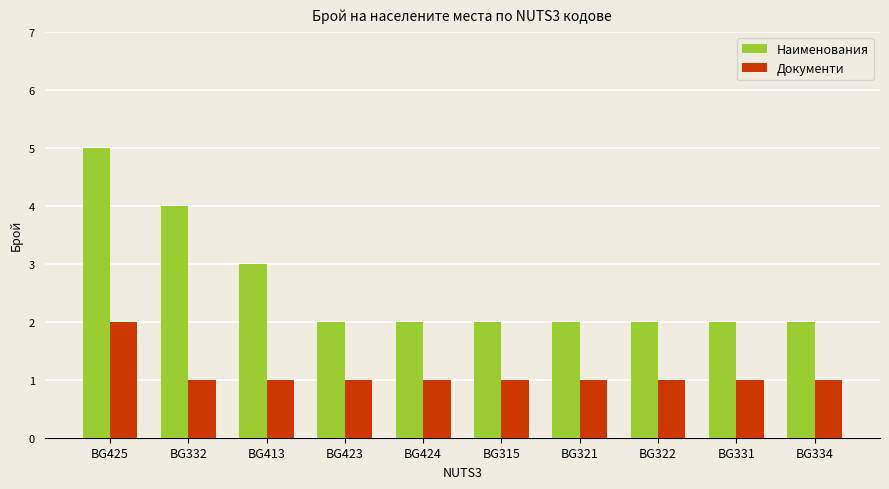

What is the difference between the Наименования values at BG413 and BG334?

1